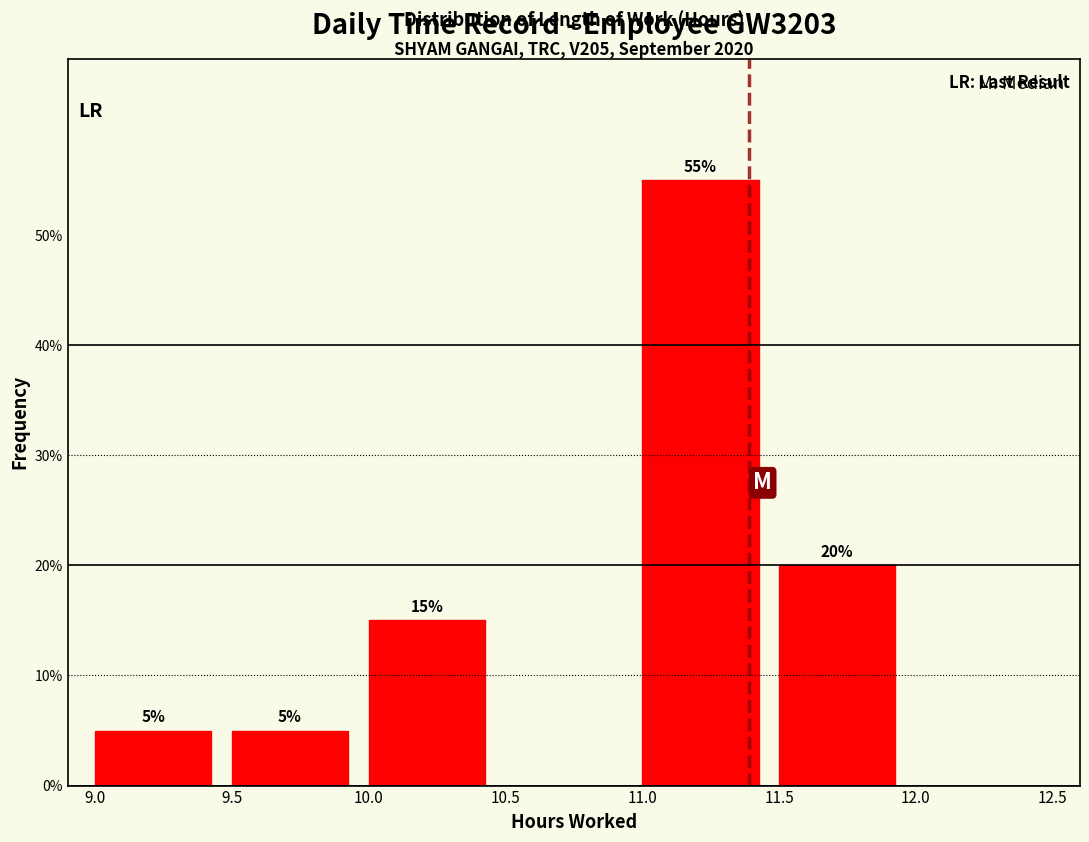

Which range on the x-axis has the tallest bar?

11.0 to 11.5